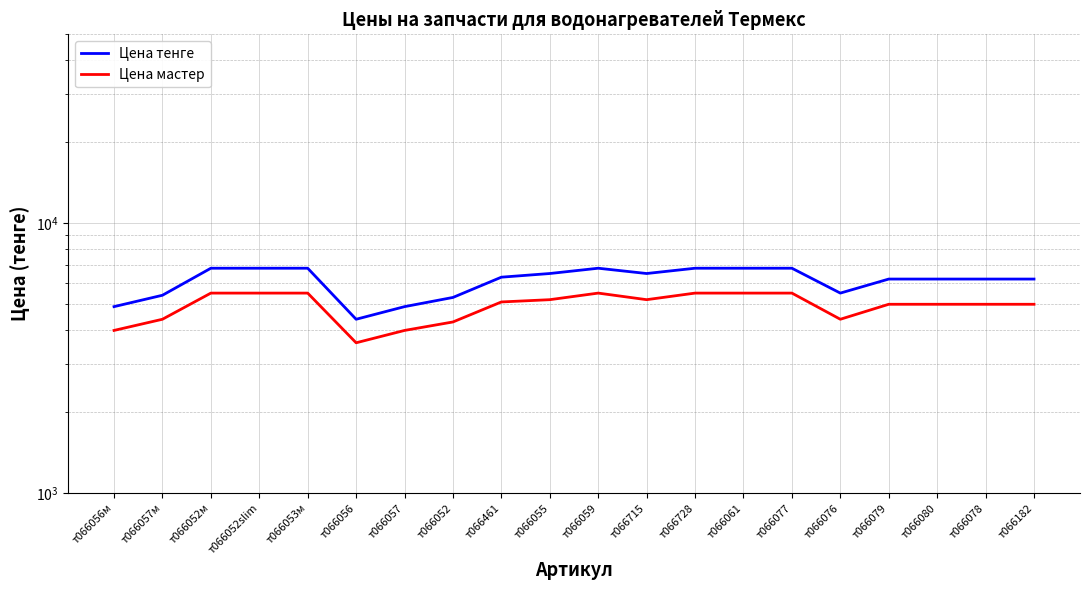

What is the difference between the second highest and second lowest values in the Цена тенге series?

1900